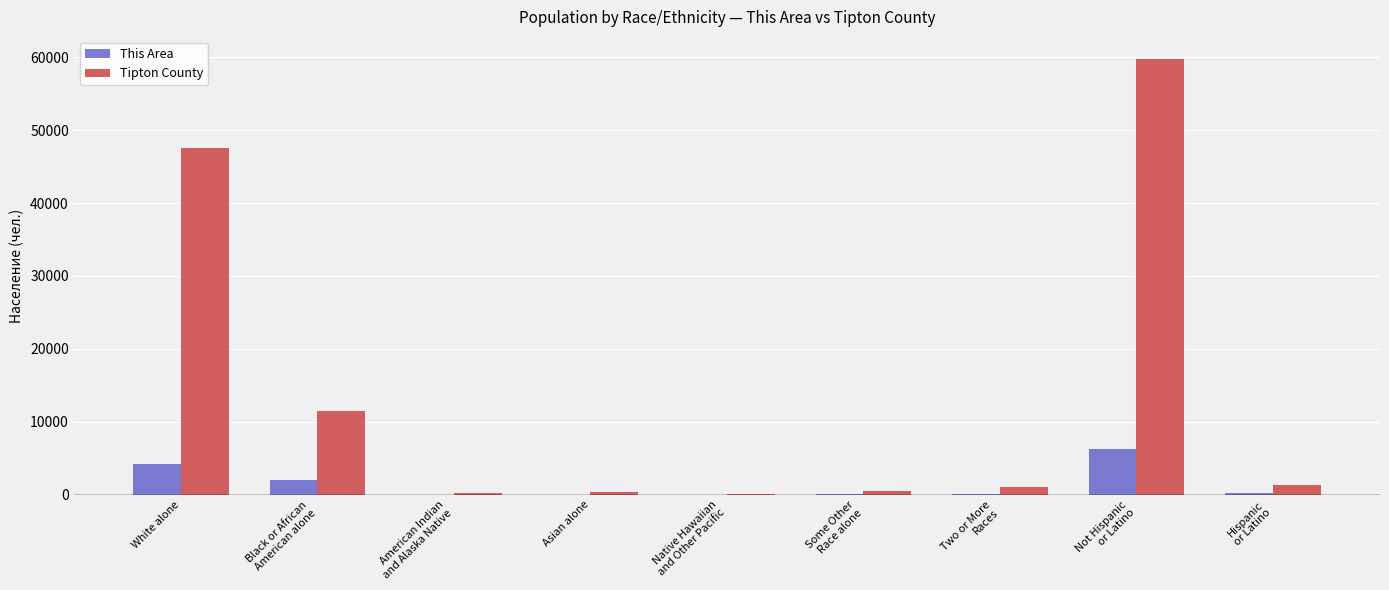

Count the number of data series in this chart.

2